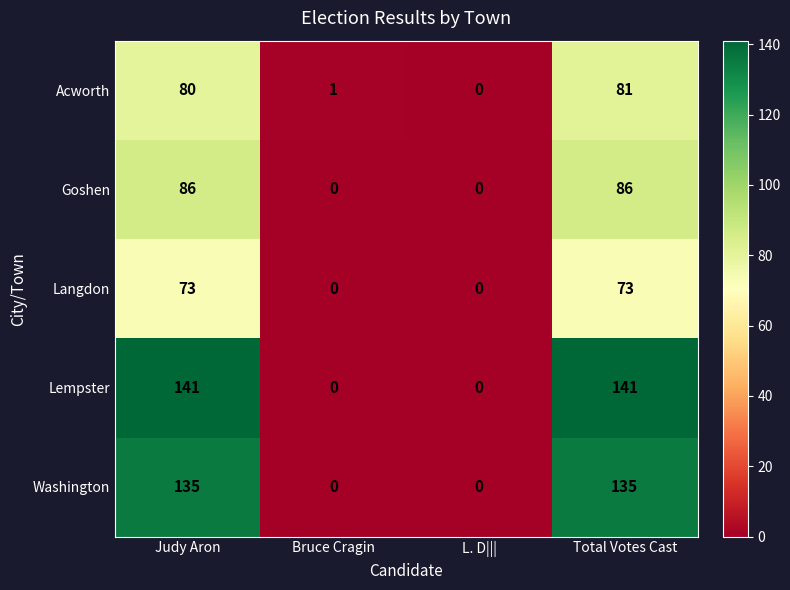

What is the difference between the maximum and second lowest values in the Goshen series?

86